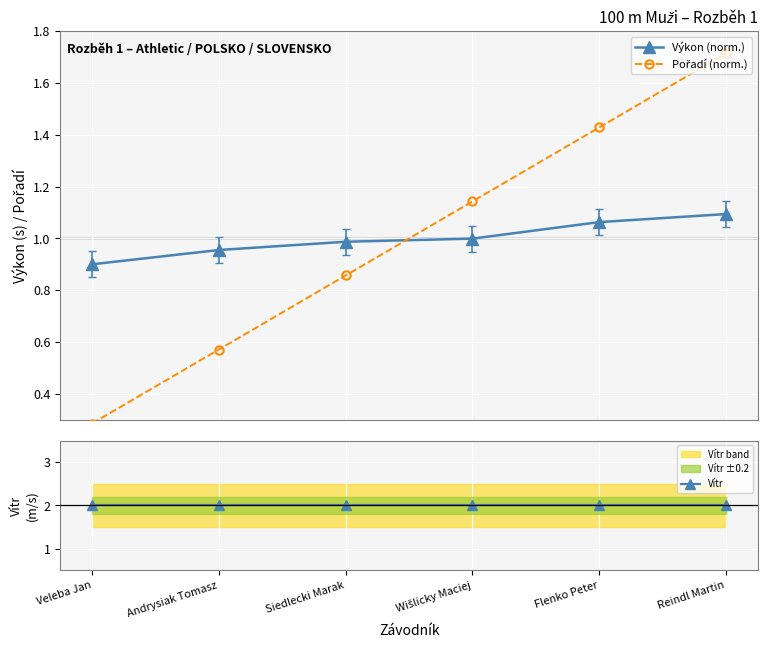

How many data points in Pořadí (norm.) are above 1?

3